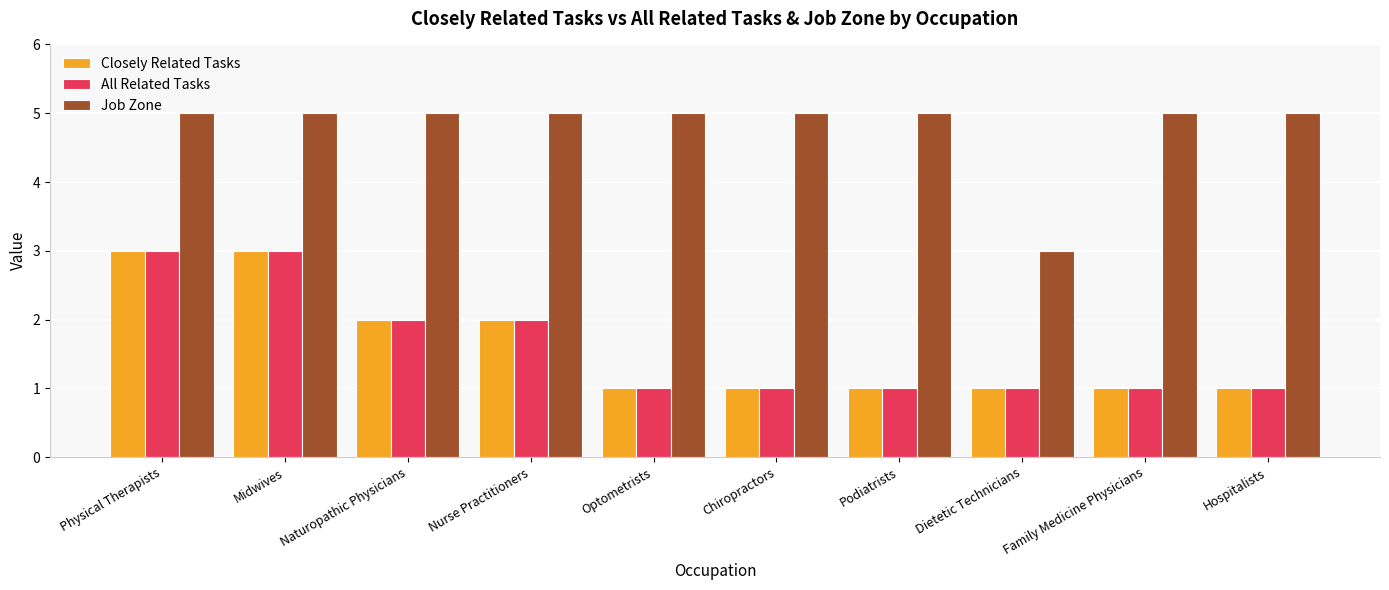

Reading right to left, extract all data points from this chart.

Closely Related Tasks: 1	1	1	1	1	1	2	2	3	3
All Related Tasks: 1	1	1	1	1	1	2	2	3	3
Job Zone: 5	5	3	5	5	5	5	5	5	5